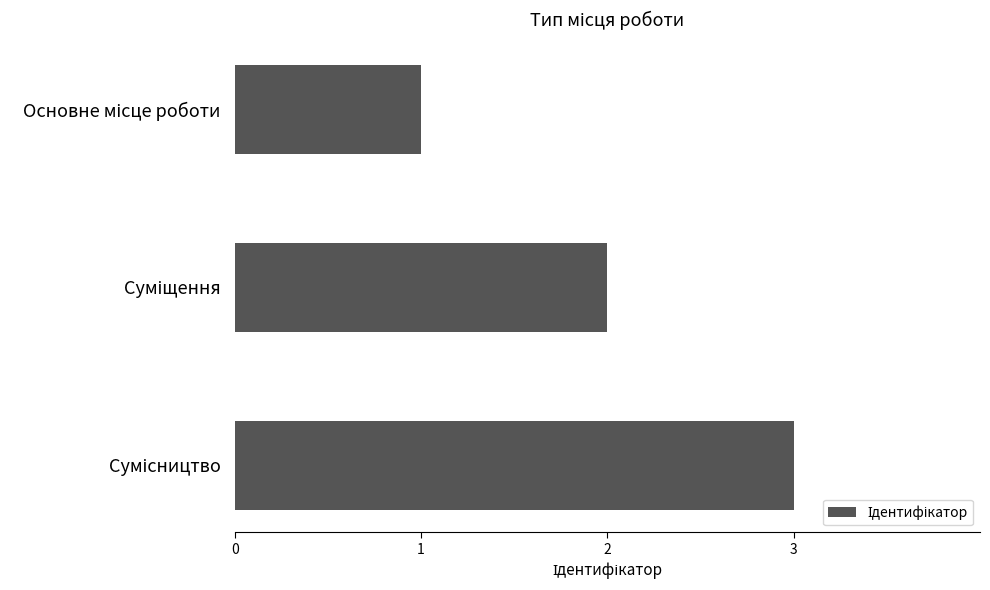

What is the maximum value shown in the chart?

3